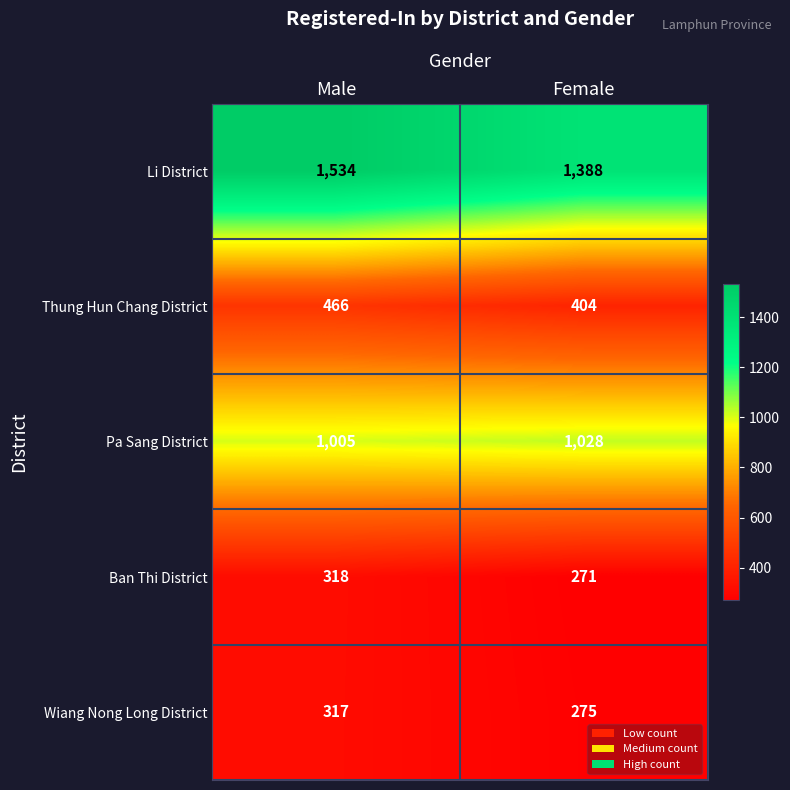

The value of Pa Sang District at Female is 301. True or false?

False